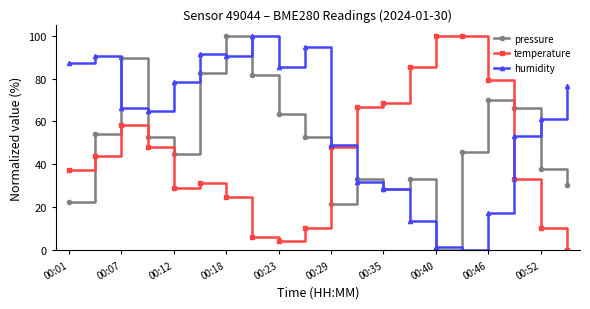

Does the chart display data point markers on the line(s)?

Yes